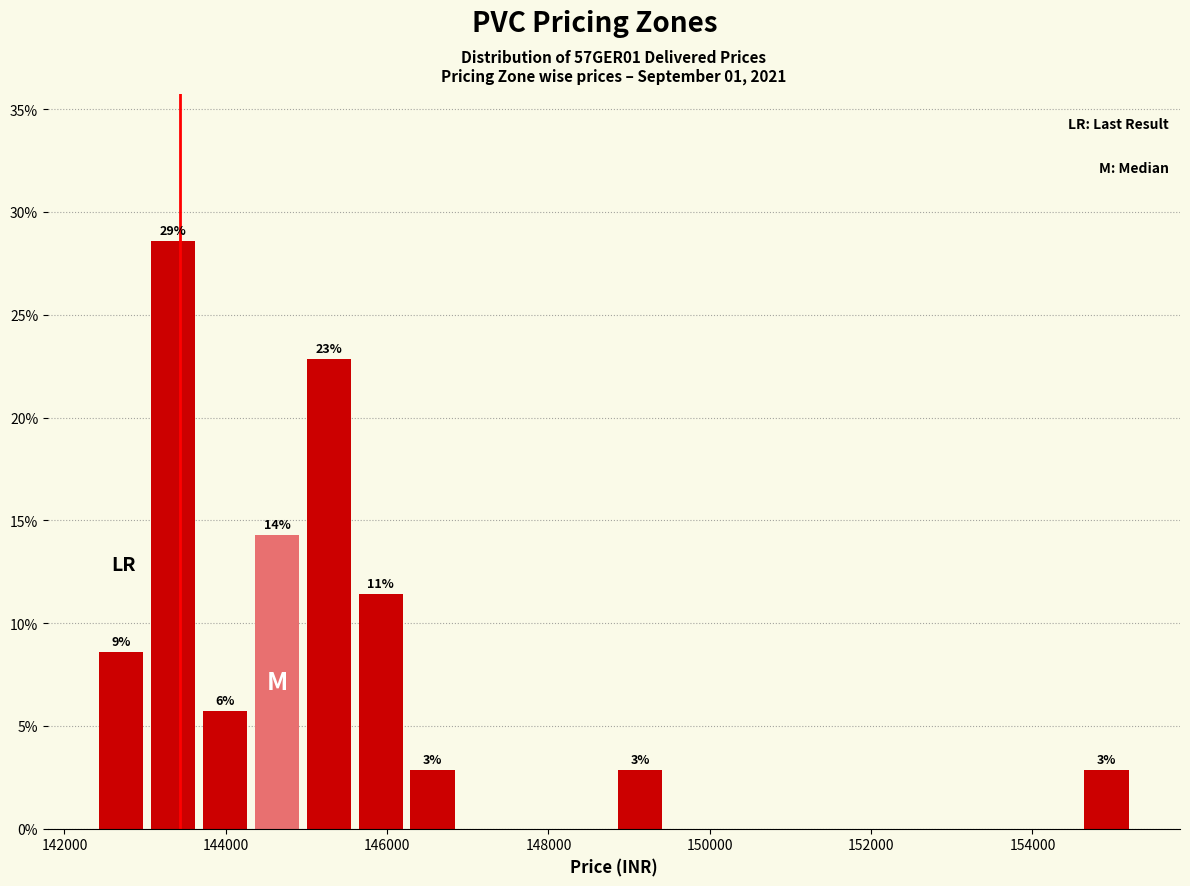

Around what value on the x-axis is the tallest bar? Give the approximate position of its centre, as read against the axis.

143400